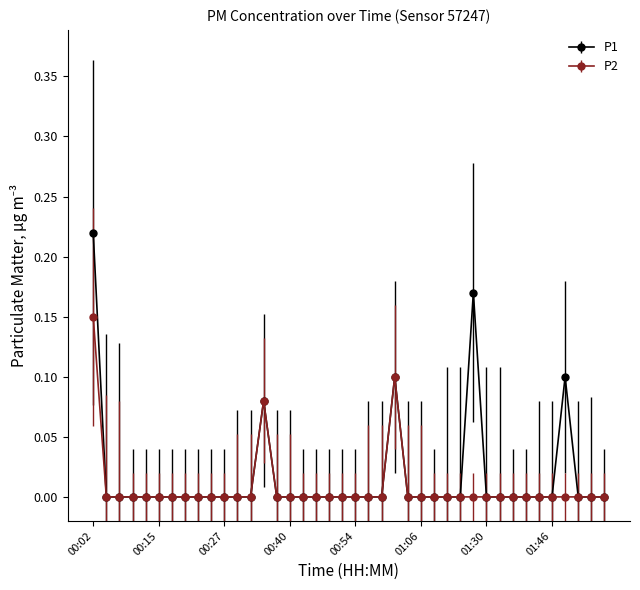

In P1, how many points are higher than both neighbors (excluding endpoints)?

4